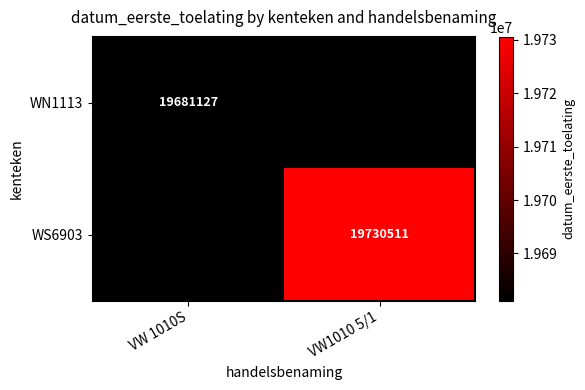

True or false: WS6903 has a value of 30066847.7 at VW1010 5/1.

False